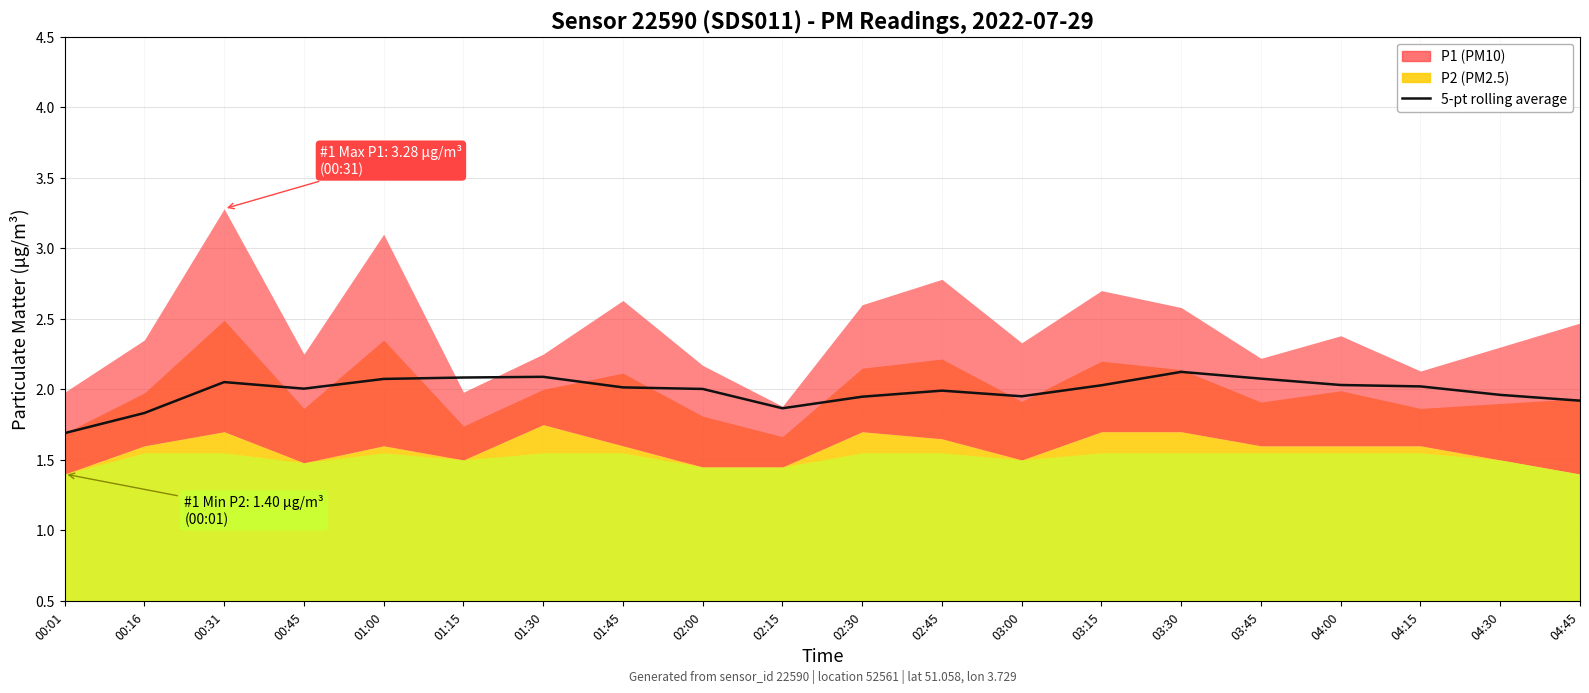

How many data points are less than 2?

8